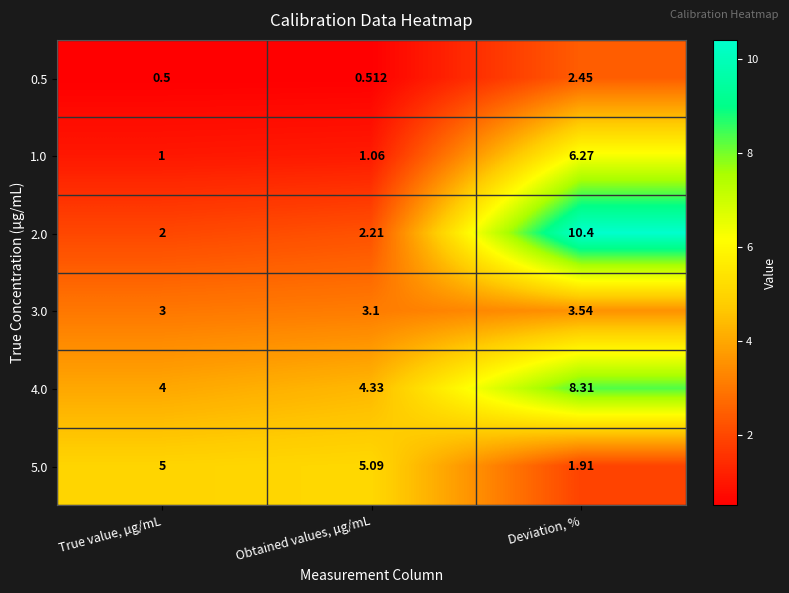

Which series changed the most between True value, µg/mL and Deviation, %?

2.0